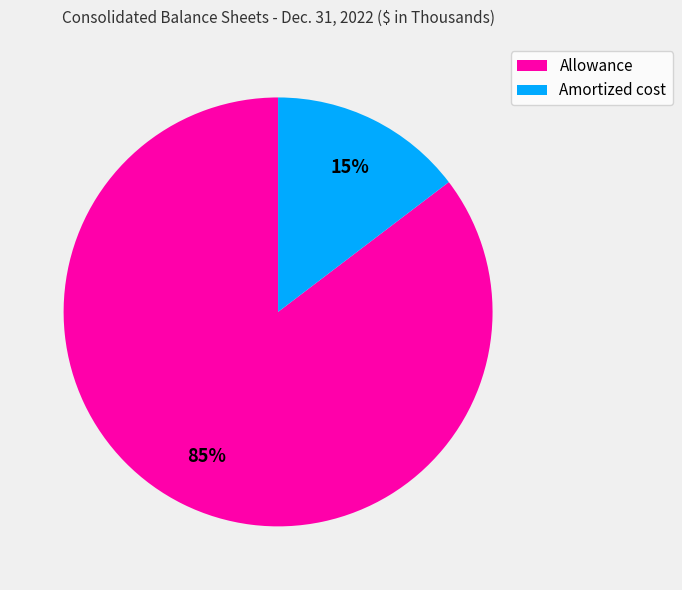

Which category has the smallest portion of the pie?

Amortized cost